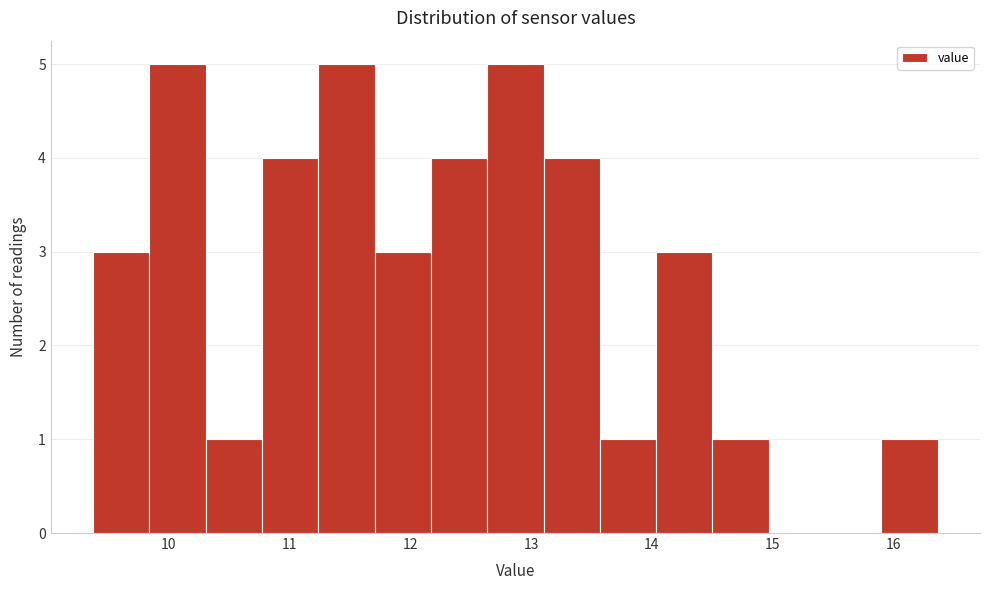

Reading left to right, list every bar in this chart as the range it spans on the x-axis followed by its height. Neither the bar edges nor the heights are printed on the chart, so give them approximately, as read against the axes.

9.4 to 9.8: 3
9.8 to 10.3: 5
10.3 to 10.8: 1
10.8 to 11.2: 4
11.2 to 11.7: 5
11.7 to 12.2: 3
12.2 to 12.6: 4
12.6 to 13.1: 5
13.1 to 13.6: 4
13.6 to 14.0: 1
14.0 to 14.5: 3
14.5 to 15.0: 1
15.0 to 15.4: 0
15.4 to 15.9: 0
15.9 to 16.4: 1